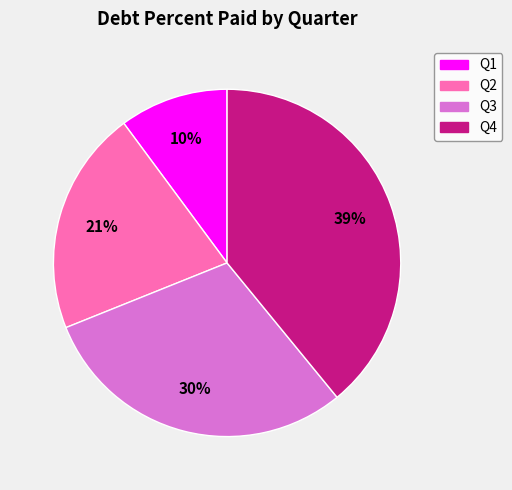

To the nearest percent, what is the average slice percentage?

25%